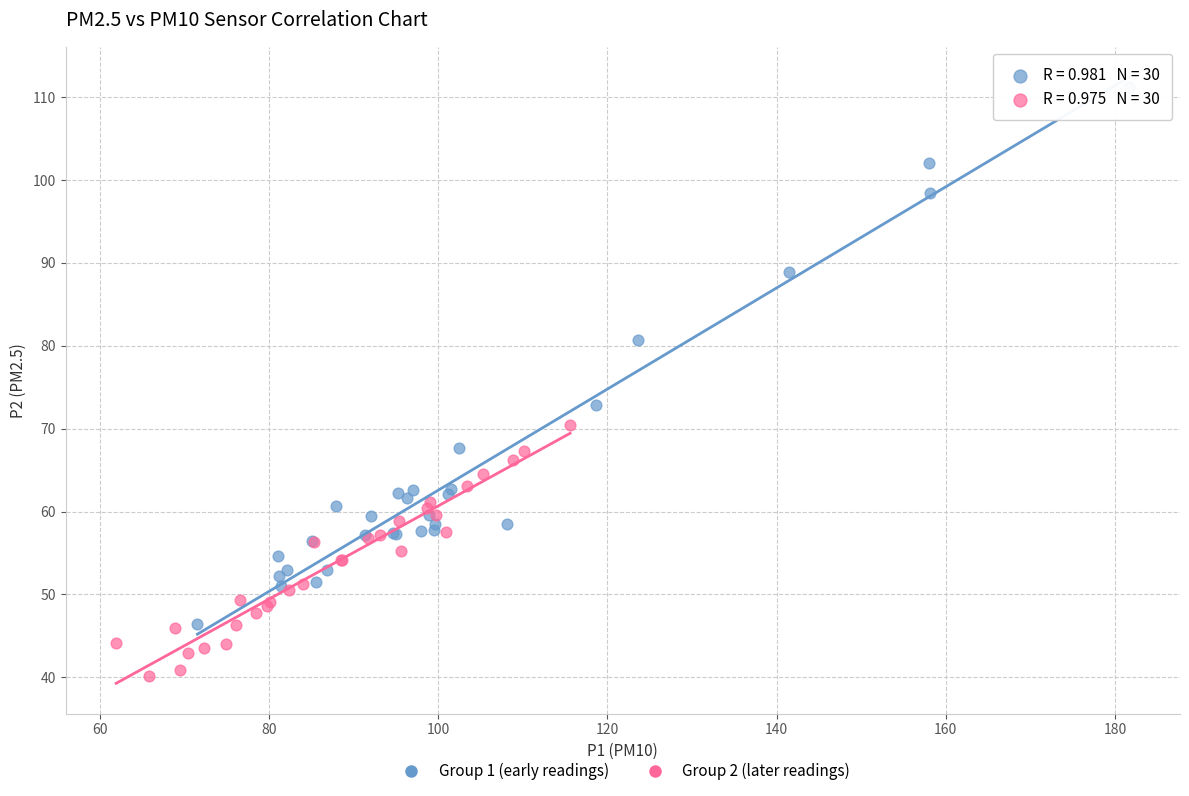

Which series has the widest spread of Y values?

Group 1 (early readings)